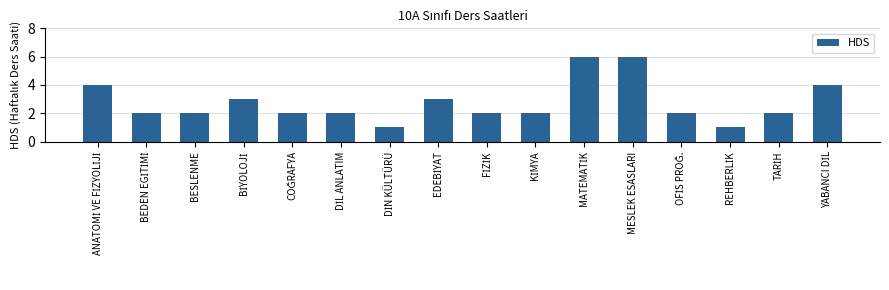

What is the greatest value displayed?

6